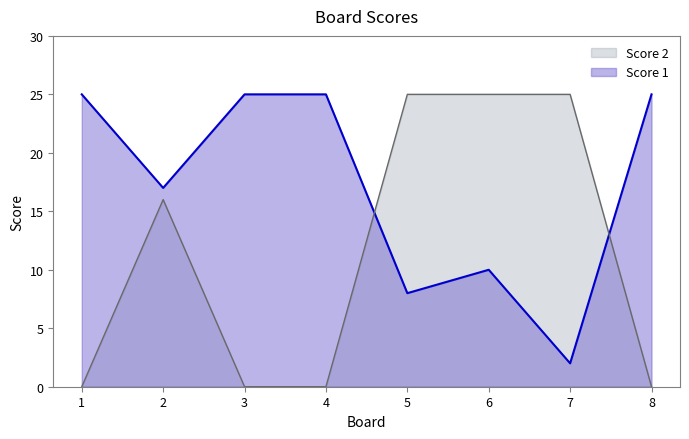

What is the value of the Score 1 point at the 6th from the left?

10